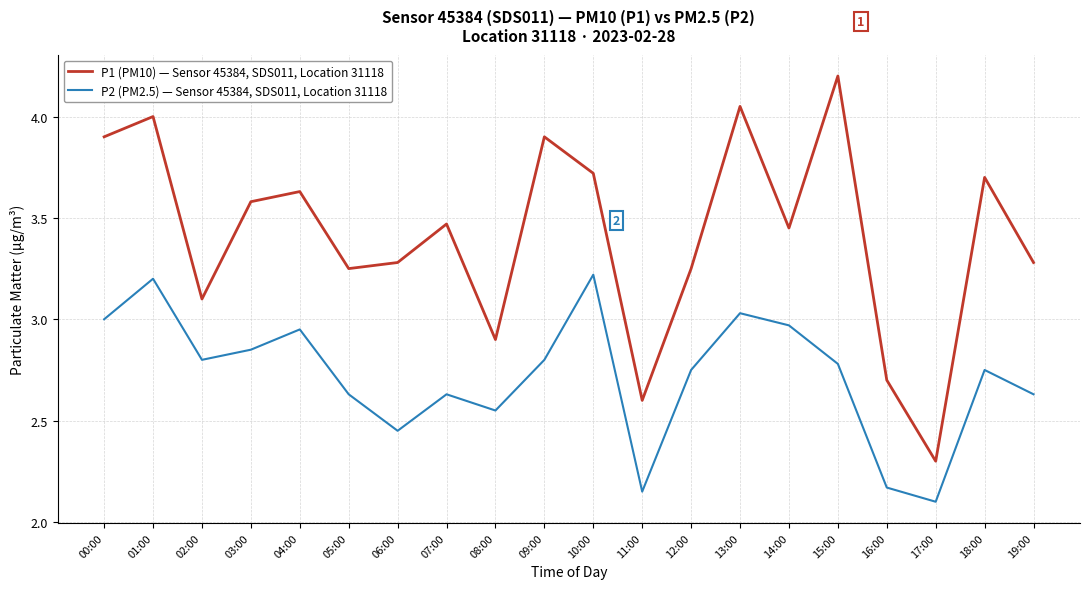

Is the value of P1 (PM10) — Sensor 45384, SDS011, Location 31118 at 18:00 greater than the value of P2 (PM2.5) — Sensor 45384, SDS011, Location 31118 at 15:00?

Yes